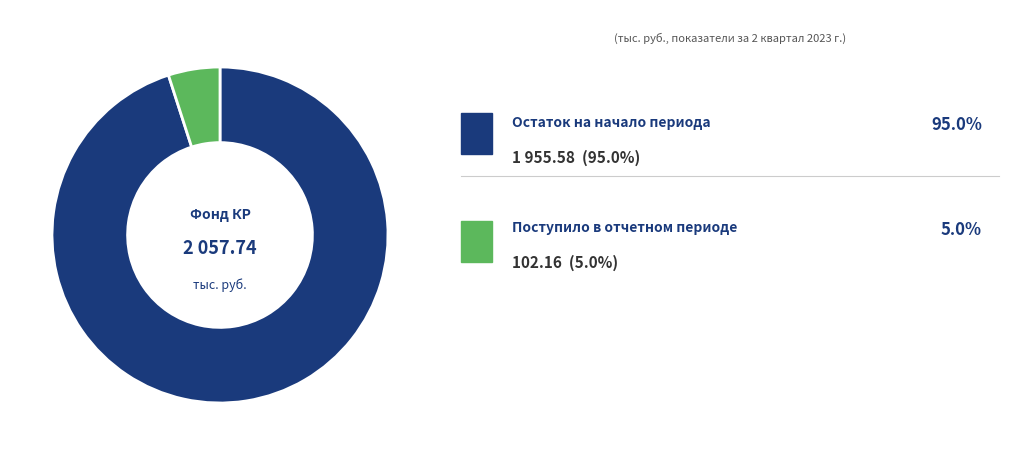

Does any single category account for the majority?

Yes